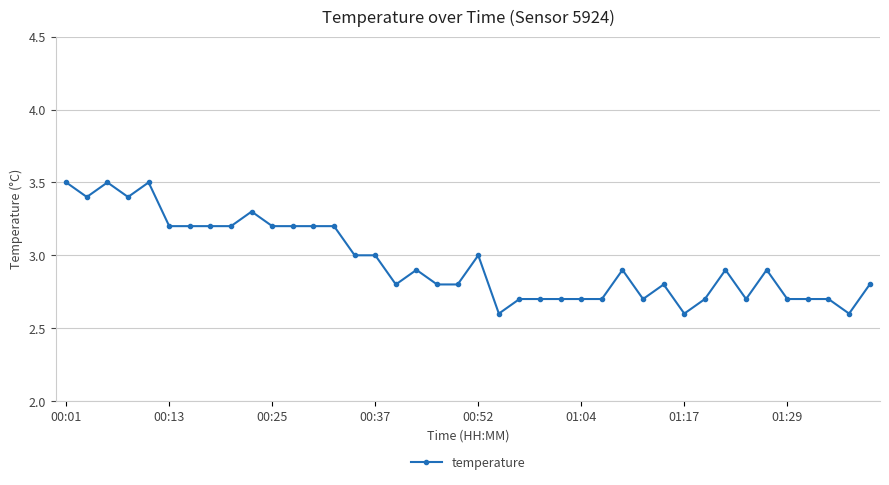

True or false: the data has more than 0 interior local peaks.

True